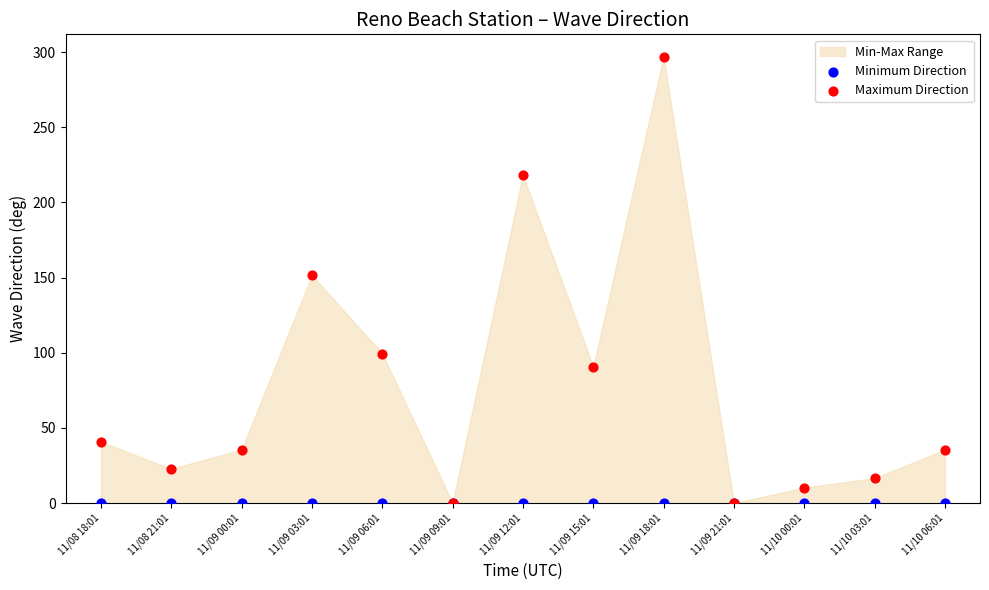

Across all series, what Y value is closest to 148?

151.6